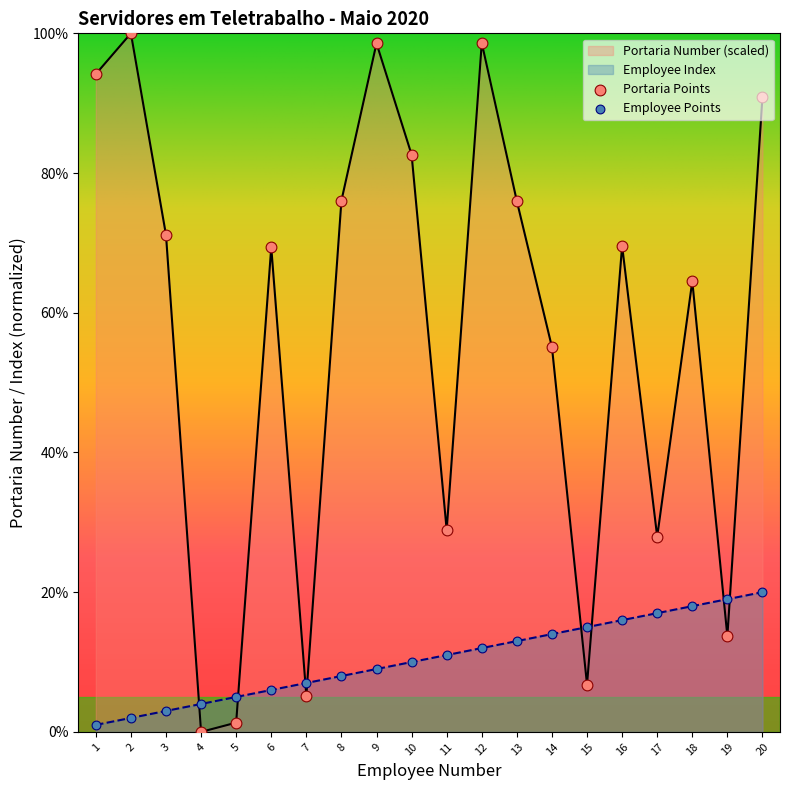

Which series reaches the maximum Y coordinate?

Portaria Number (scaled)